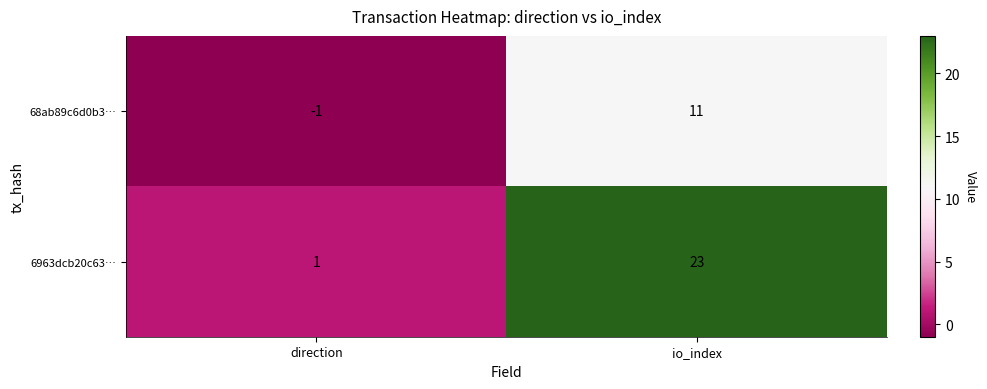

Rank the series by their maximum value, from highest to lowest.

6963dcb20c63…, 68ab89c6d0b3…